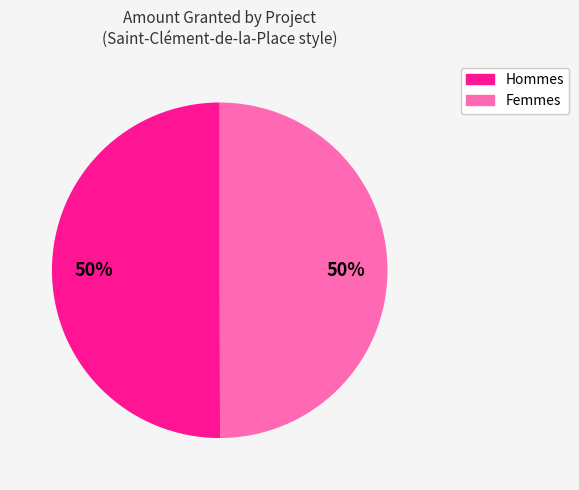

How many segments does this pie chart have?

2